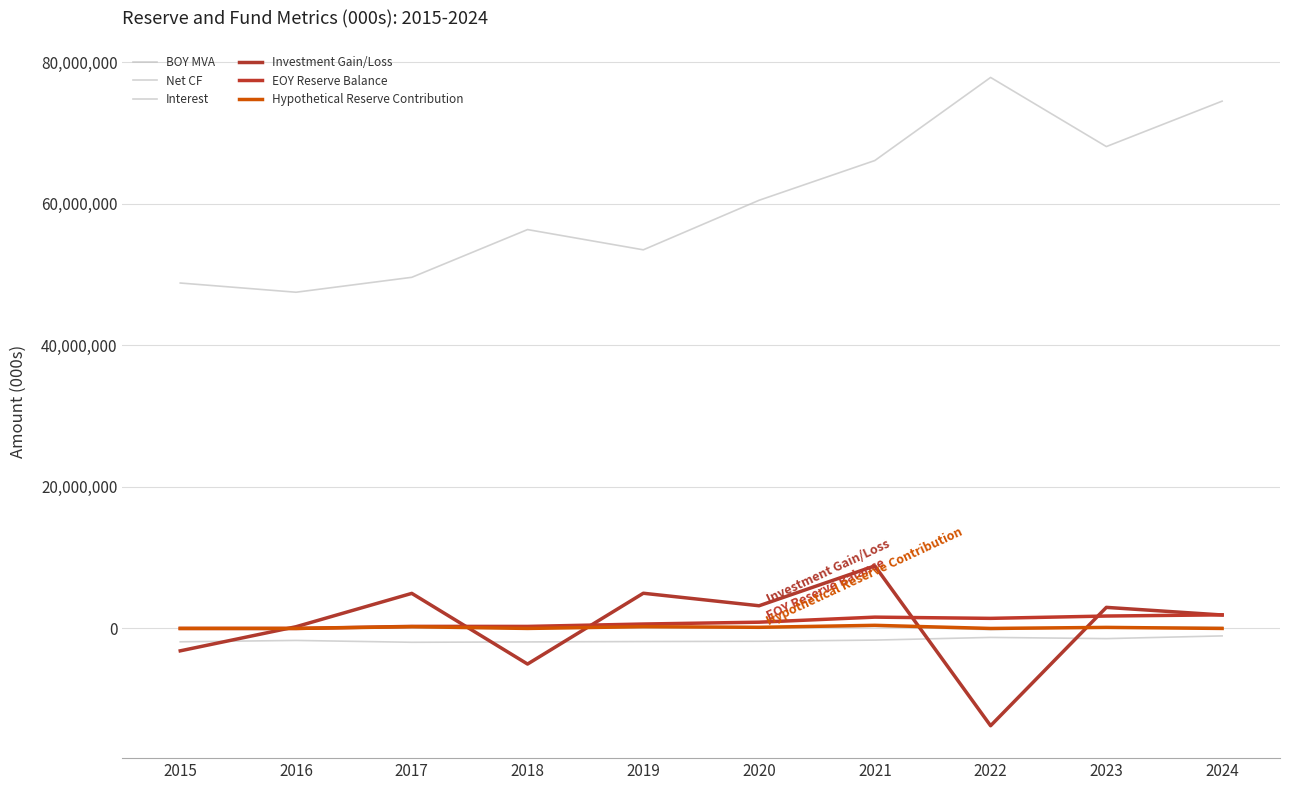

What is the difference between the maximum and second lowest values in the Hypothetical Reserve Contribution series?

441832.8